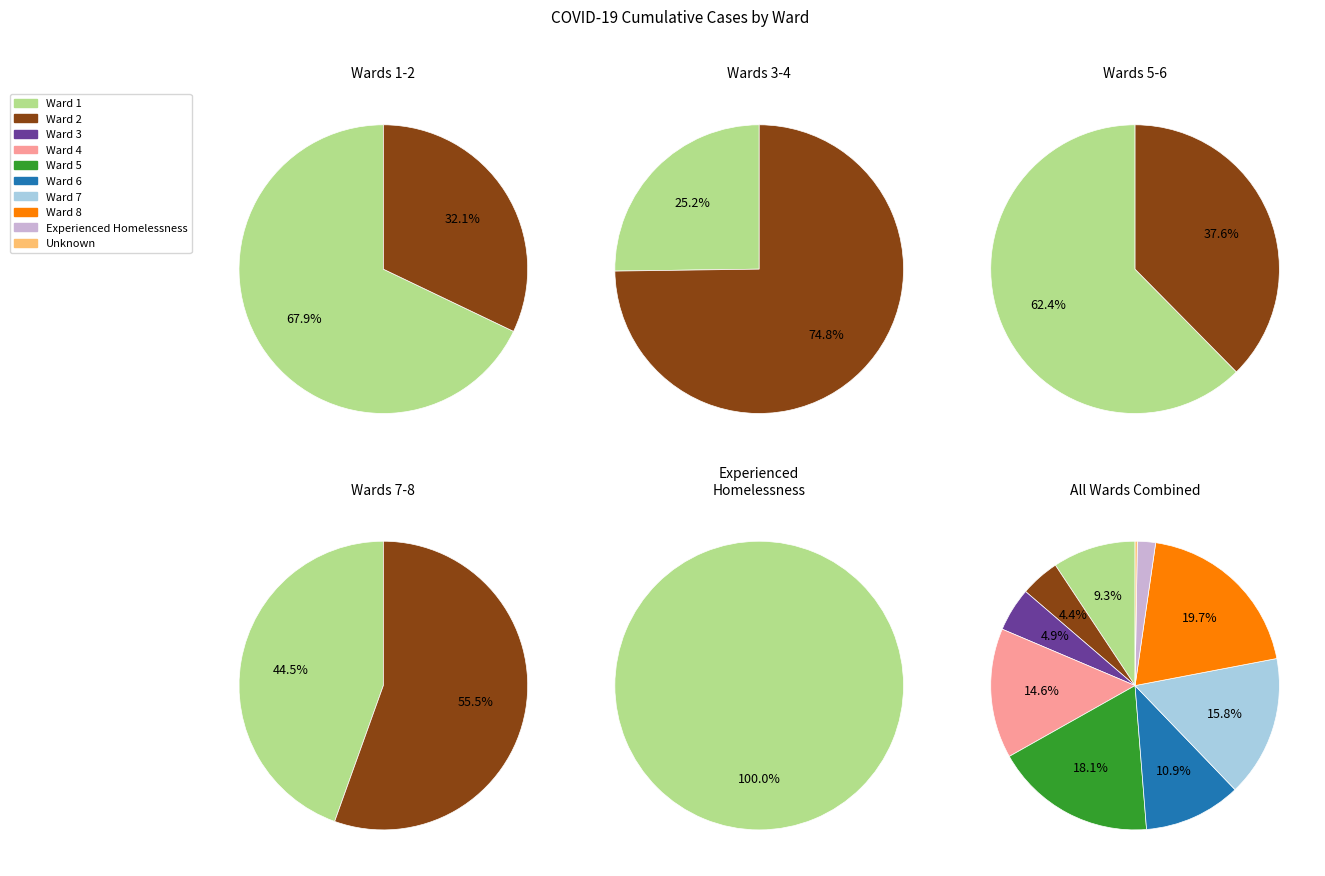

How many segments does this pie chart have?

10